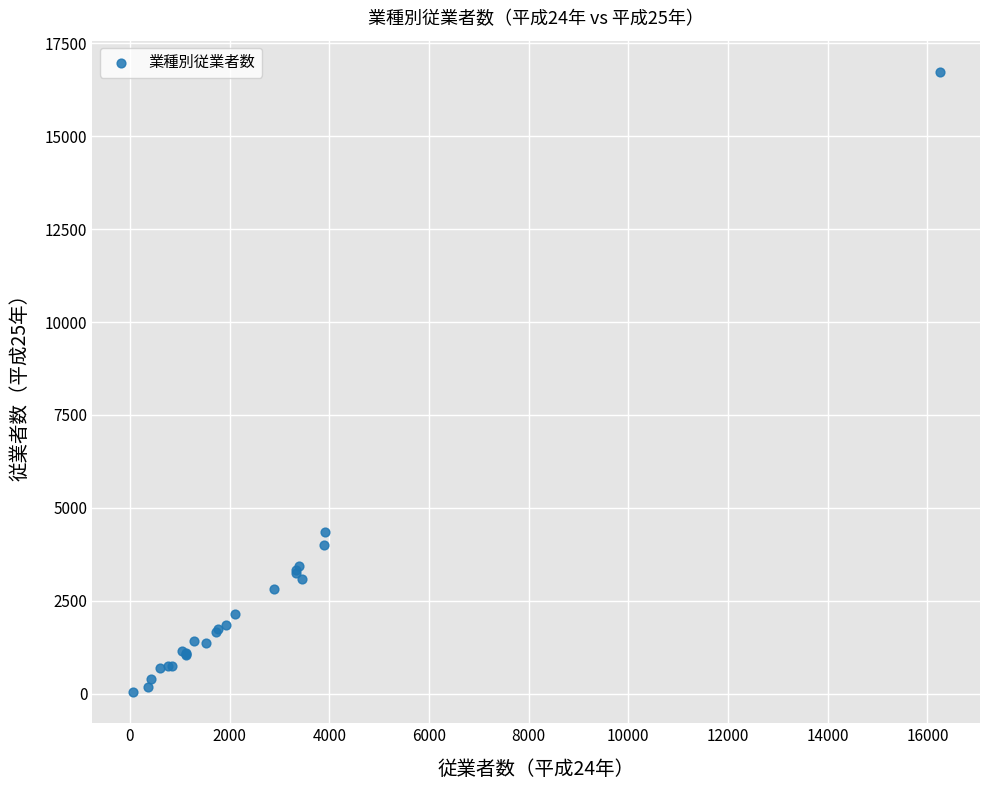

What Y value in the scatter plot is closest to 8388?

4366